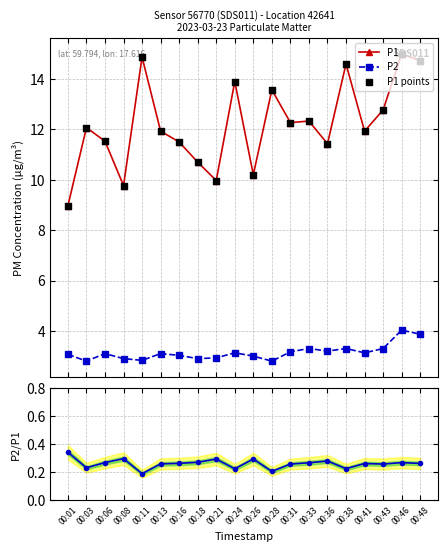

True or false: P1 and P2 cross at least once.

False